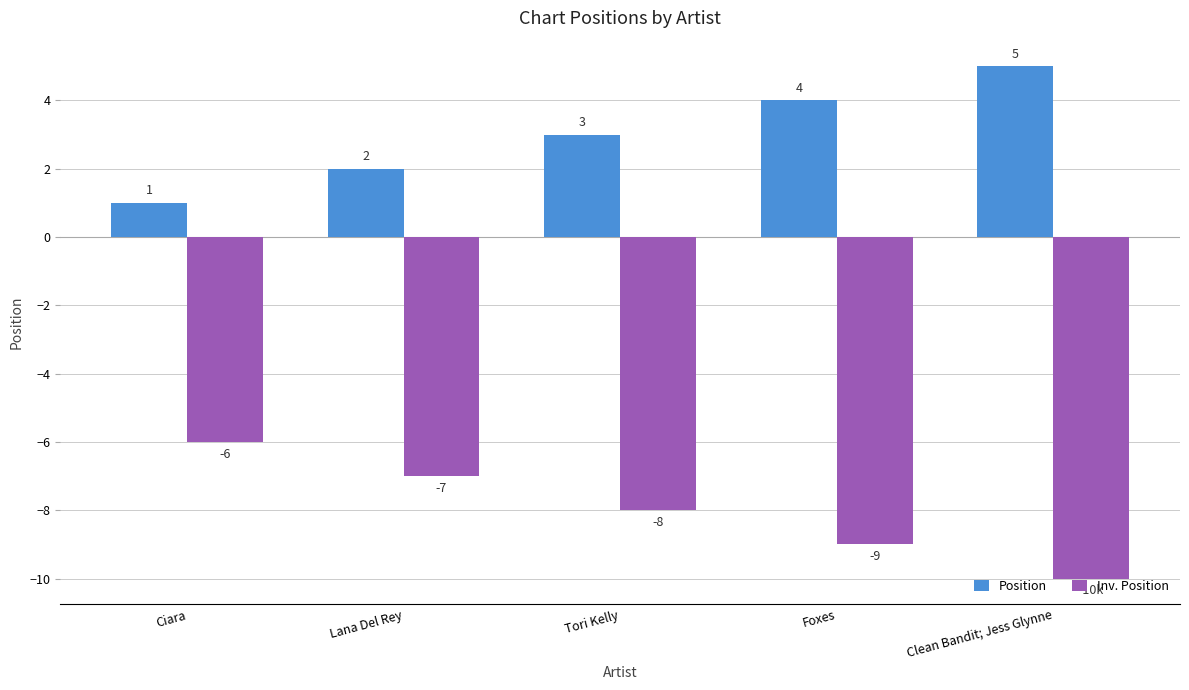

Reading right to left, transcribe all the data shown in this chart.

Position: Clean Bandit; Jess Glynne=5	Foxes=4	Tori Kelly=3	Lana Del Rey=2	Ciara=1
Inv. Position: Clean Bandit; Jess Glynne=-10	Foxes=-9	Tori Kelly=-8	Lana Del Rey=-7	Ciara=-6